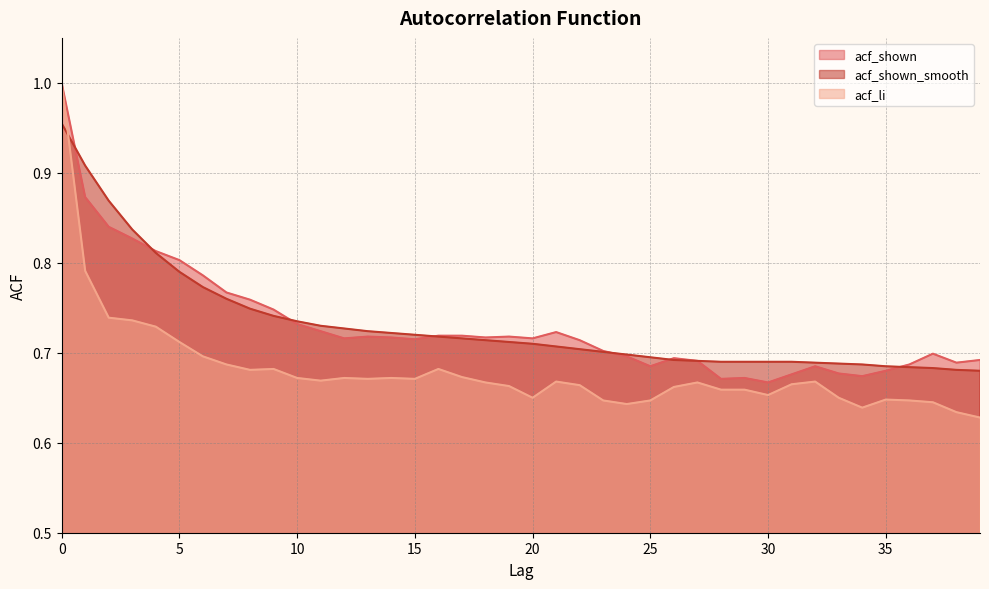

What is the minimum value for acf_shown?

0.7